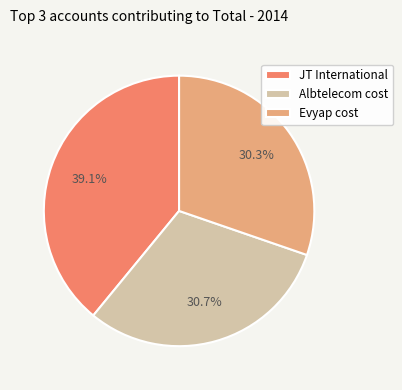

How many slices are in this pie chart?

3